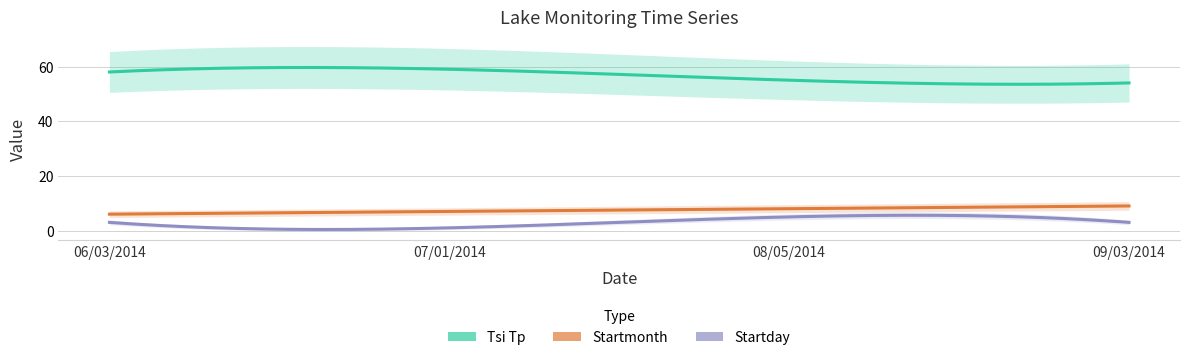

Rank the series by their maximum value, from highest to lowest.

Tsi Tp, Startmonth, Startday